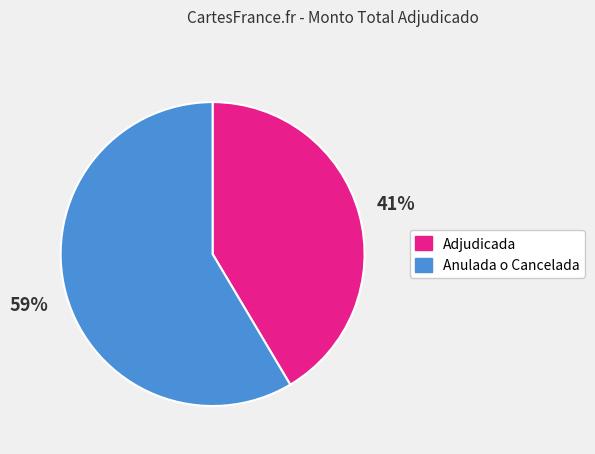

Count the number of slices in the pie.

2